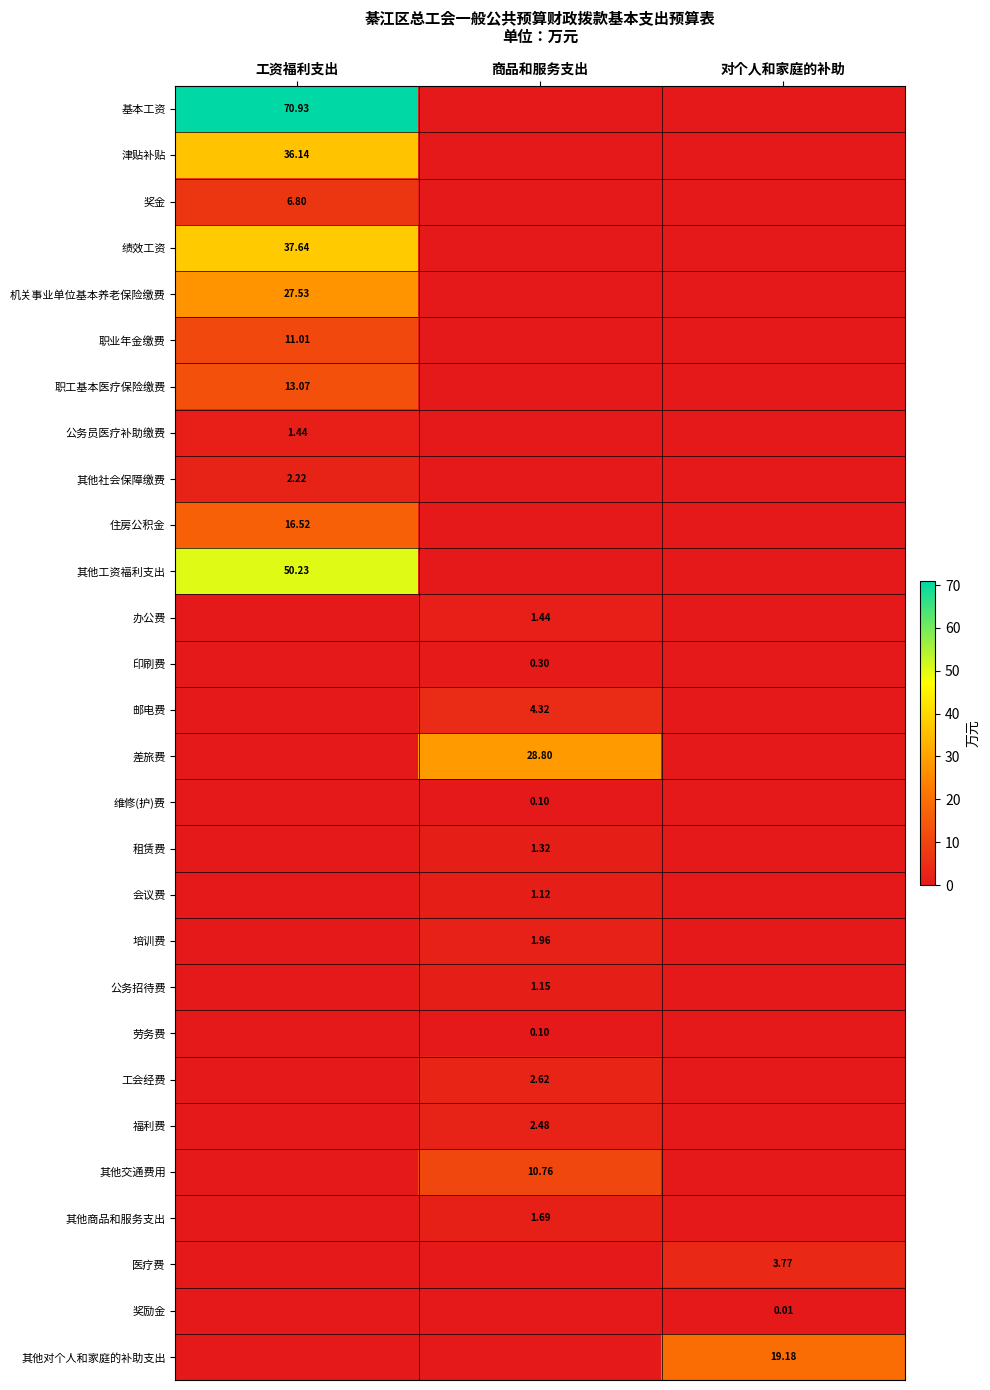

Is the value of 办公费 at 商品和服务支出 greater than the value of 差旅费 at 商品和服务支出?

No